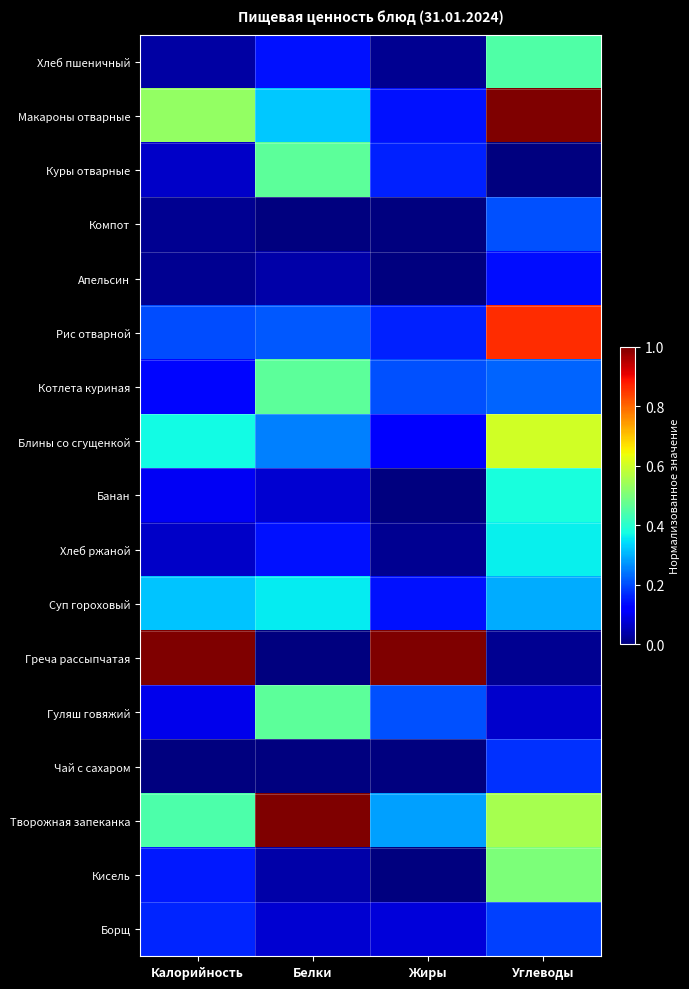

What is the total value across all series at Белки?

4.0